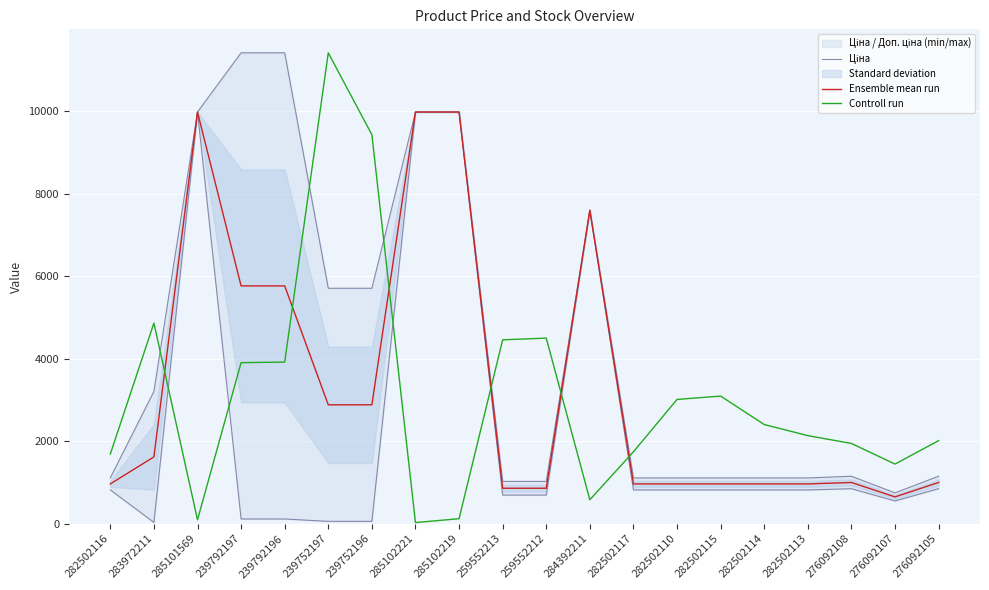

What is the label of the 9th point from the right?

284392211